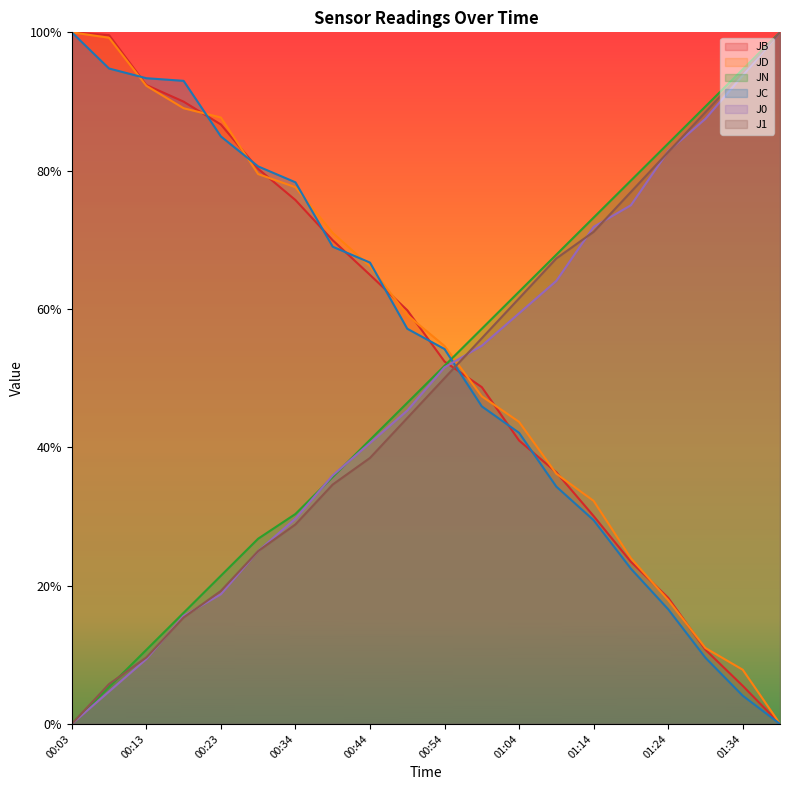

Reading left to right, what are all the values shown in this chart?

JB: 00:03=1.0	00:08=1.0	00:13=0.9	00:18=0.9	00:23=0.9	00:28=0.8	00:34=0.8	00:39=0.7	00:44=0.6	00:49=0.6	00:54=0.5	00:59=0.5	01:04=0.4	01:09=0.4	01:14=0.3	01:19=0.2	01:24=0.2	01:29=0.1	01:34=0.1	01:39=0.0
JD: 00:03=1.0	00:08=1.0	00:13=0.9	00:18=0.9	00:23=0.9	00:28=0.8	00:34=0.8	00:39=0.7	00:44=0.7	00:49=0.6	00:54=0.5	00:59=0.5	01:04=0.4	01:09=0.4	01:14=0.3	01:19=0.2	01:24=0.2	01:29=0.1	01:34=0.1	01:39=0.0
JN: 00:03=0.0	00:08=0.1	00:13=0.1	00:18=0.2	00:23=0.2	00:28=0.3	00:34=0.3	00:39=0.4	00:44=0.4	00:49=0.5	00:54=0.5	00:59=0.6	01:04=0.6	01:09=0.7	01:14=0.7	01:19=0.8	01:24=0.8	01:29=0.9	01:34=0.9	01:39=1.0
JC: 00:03=1.0	00:08=0.9	00:13=0.9	00:18=0.9	00:23=0.8	00:28=0.8	00:34=0.8	00:39=0.7	00:44=0.7	00:49=0.6	00:54=0.5	00:59=0.5	01:04=0.4	01:09=0.3	01:14=0.3	01:19=0.2	01:24=0.2	01:29=0.1	01:34=0.0	01:39=0.0
J0: 00:03=0.0	00:08=0.0	00:13=0.1	00:18=0.2	00:23=0.2	00:28=0.3	00:34=0.3	00:39=0.4	00:44=0.4	00:49=0.5	00:54=0.5	00:59=0.5	01:04=0.6	01:09=0.6	01:14=0.7	01:19=0.7	01:24=0.8	01:29=0.9	01:34=0.9	01:39=1.0
J1: 00:03=0.0	00:08=0.1	00:13=0.1	00:18=0.2	00:23=0.2	00:28=0.2	00:34=0.3	00:39=0.3	00:44=0.4	00:49=0.4	00:54=0.5	00:59=0.6	01:04=0.6	01:09=0.7	01:14=0.7	01:19=0.8	01:24=0.8	01:29=0.9	01:34=0.9	01:39=1.0